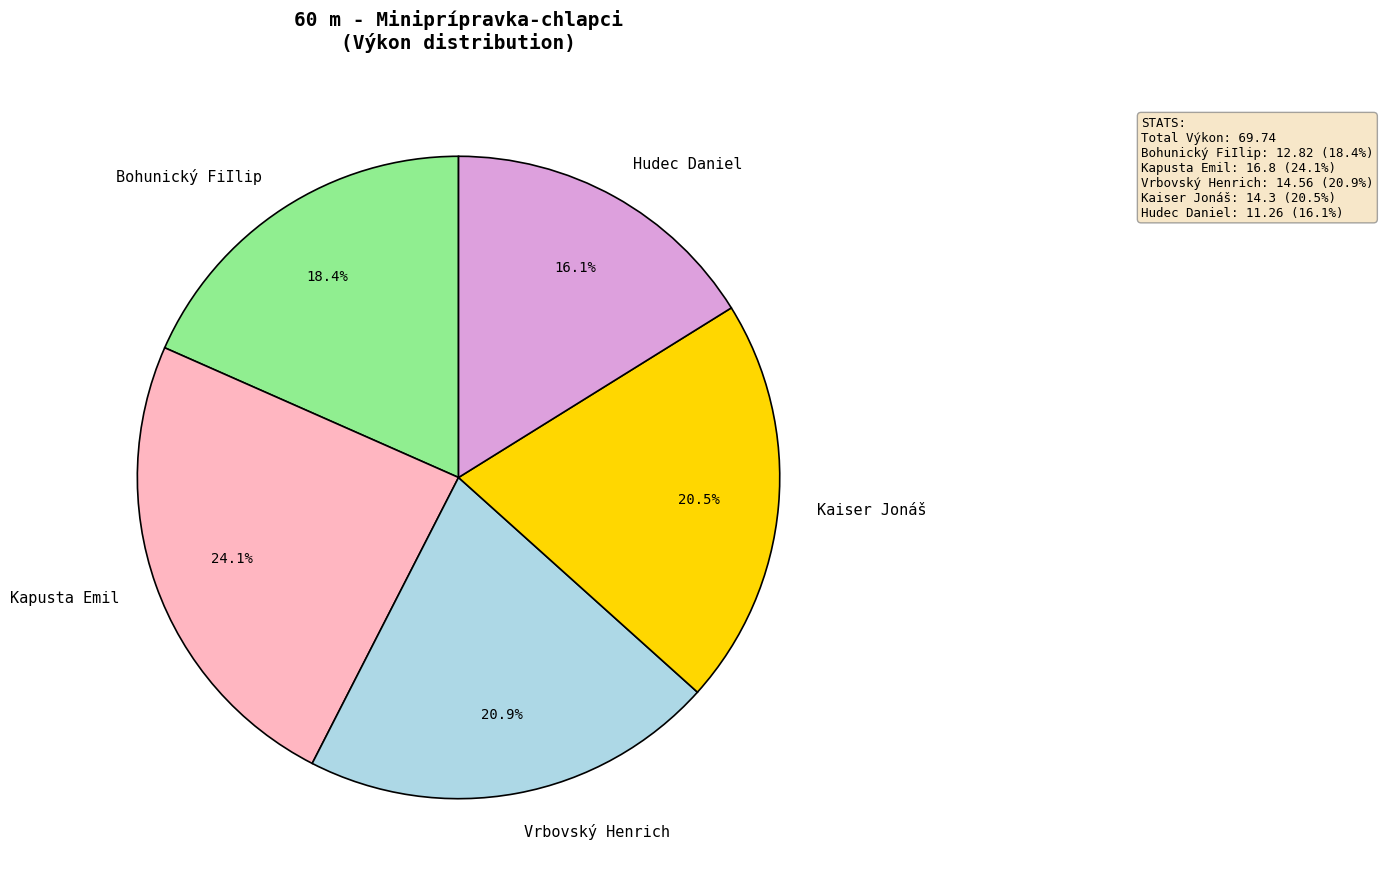

Do Kaiser Jonáš and Vrbovský Henrich together represent more than half of the pie?

No